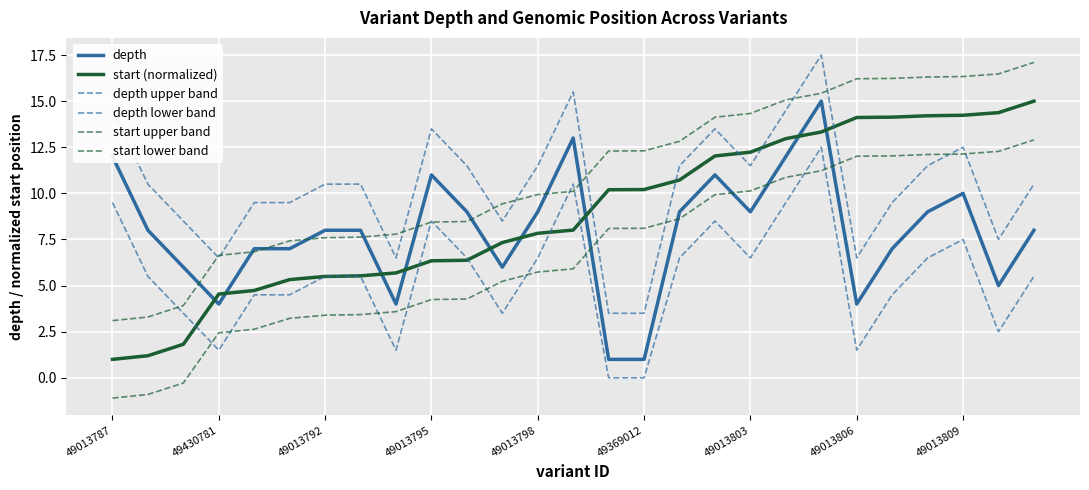

What is the maximum value for depth upper band?

17.5